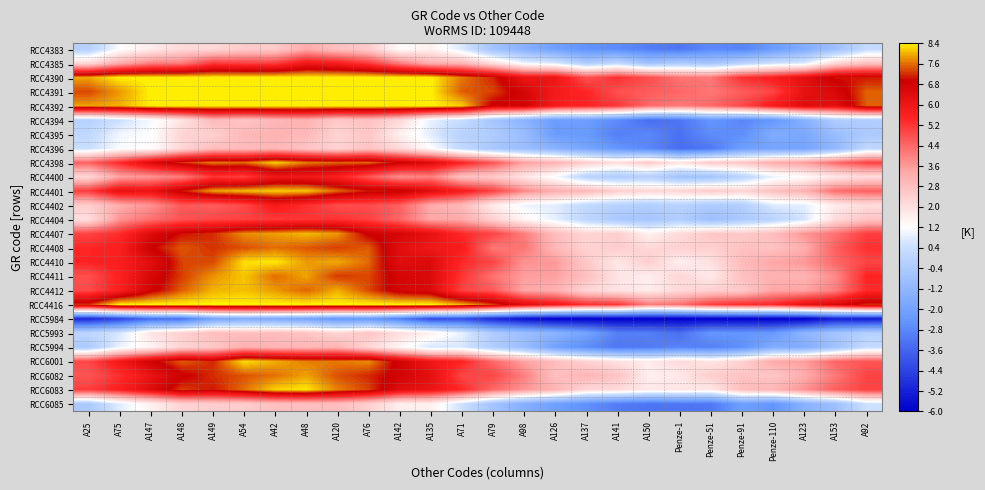

Which has a higher value, Penze-51 or Penze-91?

Penze-51